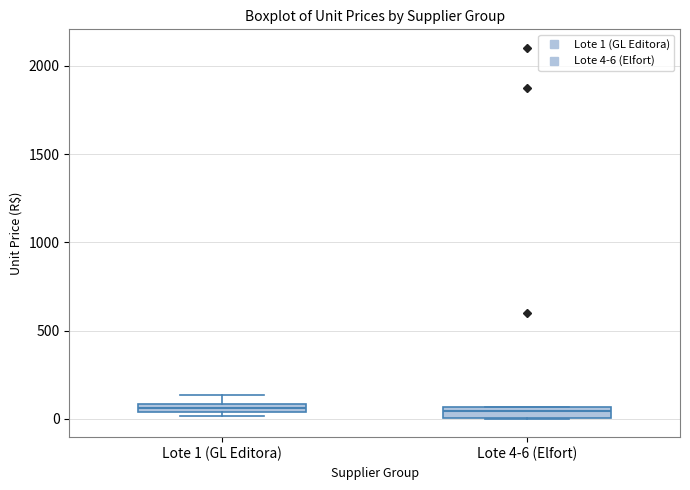

Where is the lower edge of the box for Lote 1 (GL Editora) on the y-axis? The values are not printed on the chart, so give them approximately, as read against the axis.

50